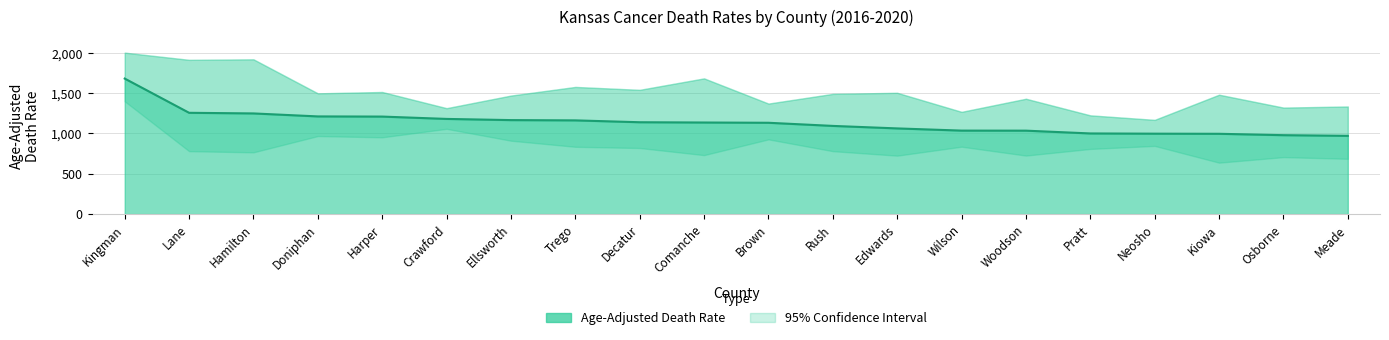

What is the average value?

1135.0